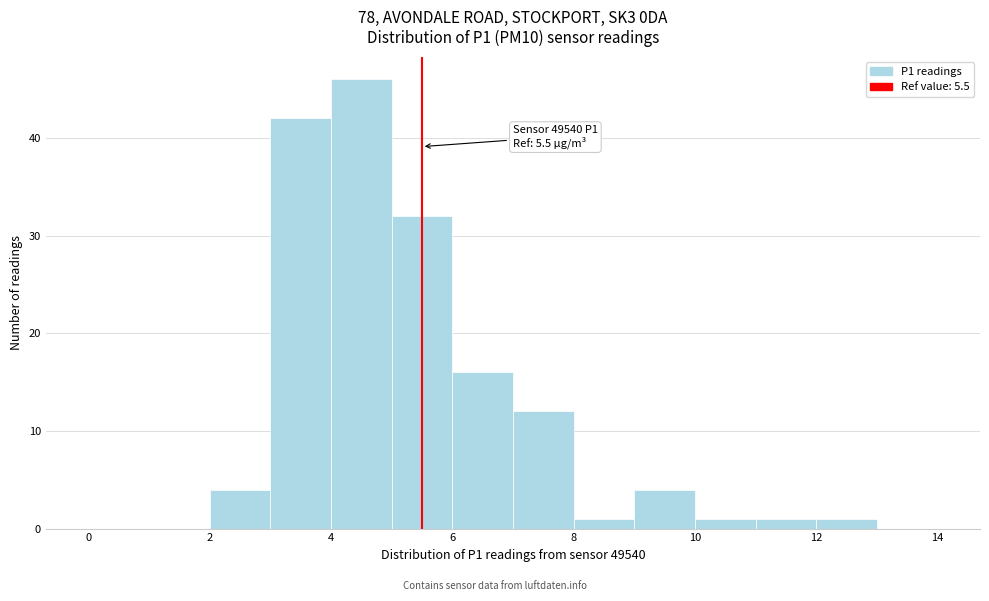

Over which range of the x-axis is the bar tallest?

4 to 5